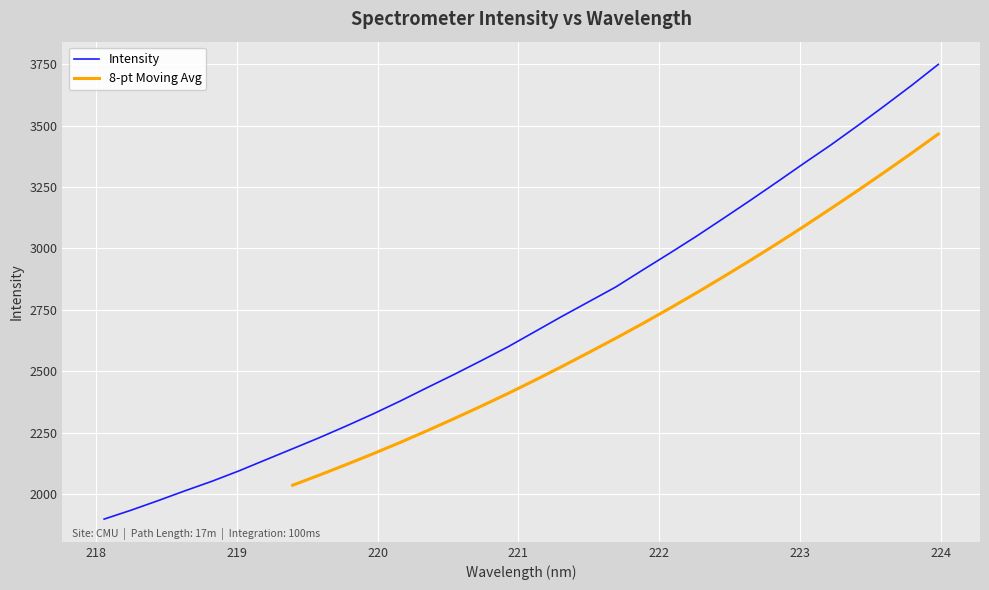

At which category does the chart reach its peak across all series?

223.9802